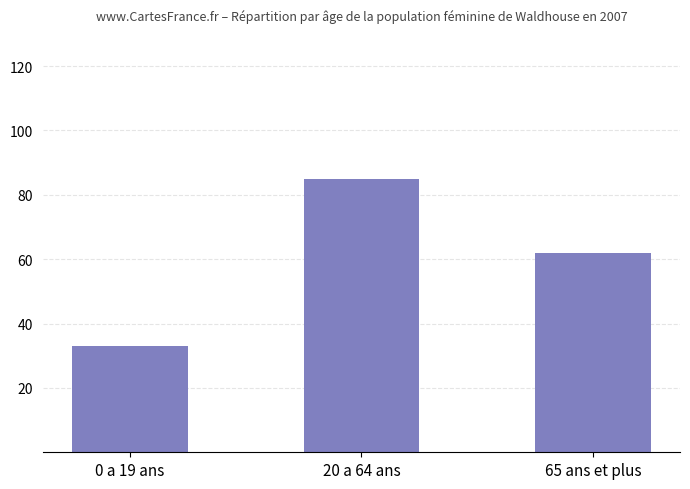

What is the change in value from 0 a 19 ans to 20 a 64 ans?

+52